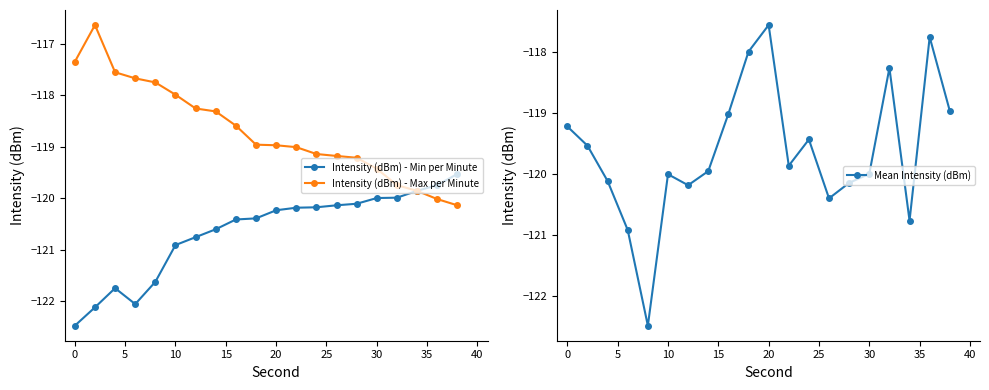

True or false: Intensity (dBm) - Max per Minute and Intensity (dBm) - Min per Minute intersect in this chart.

False